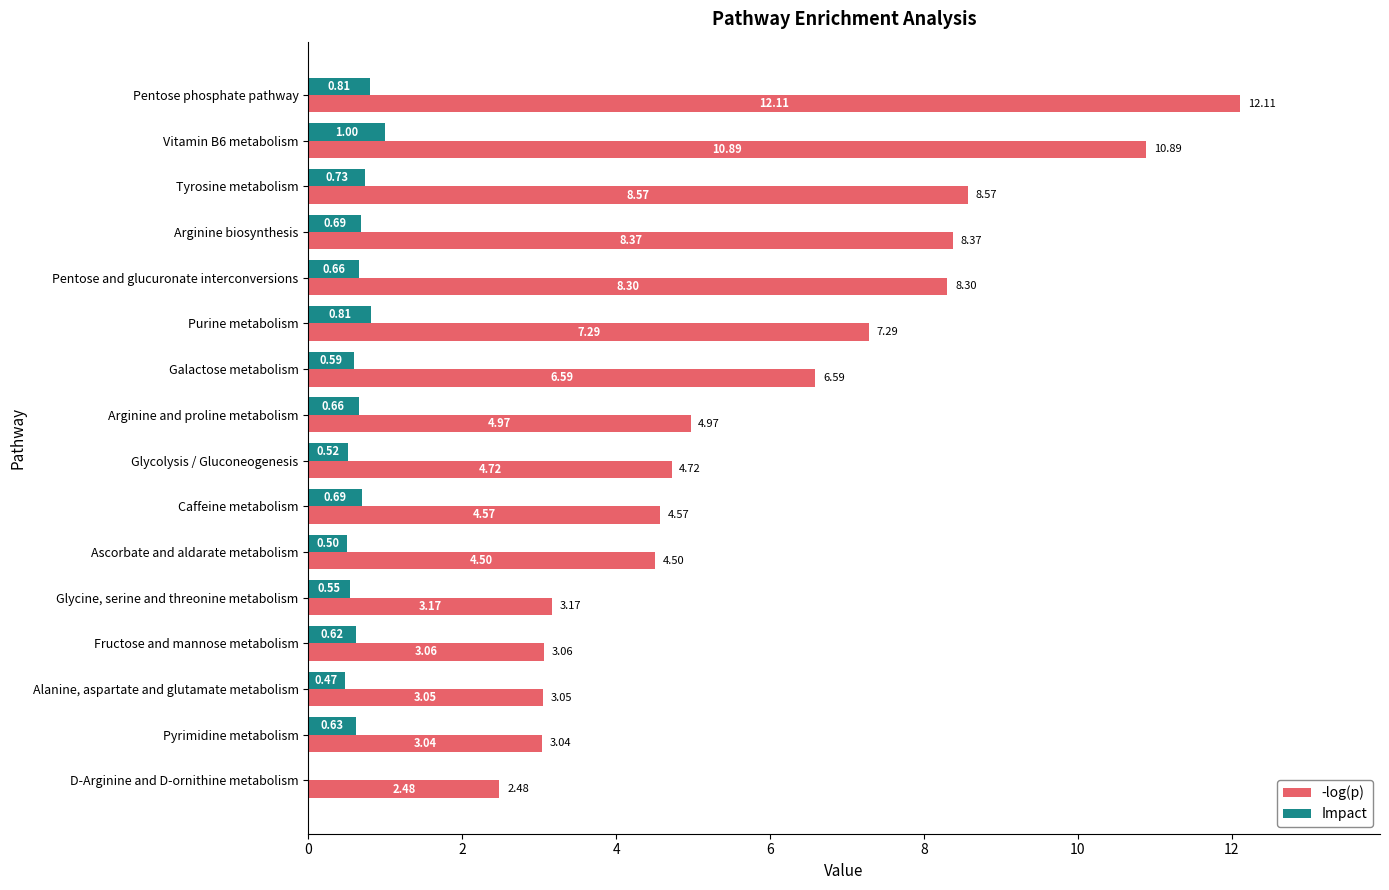

What is the sum of the Impact values at Glycolysis / Gluconeogenesis and Caffeine metabolism?

1.2